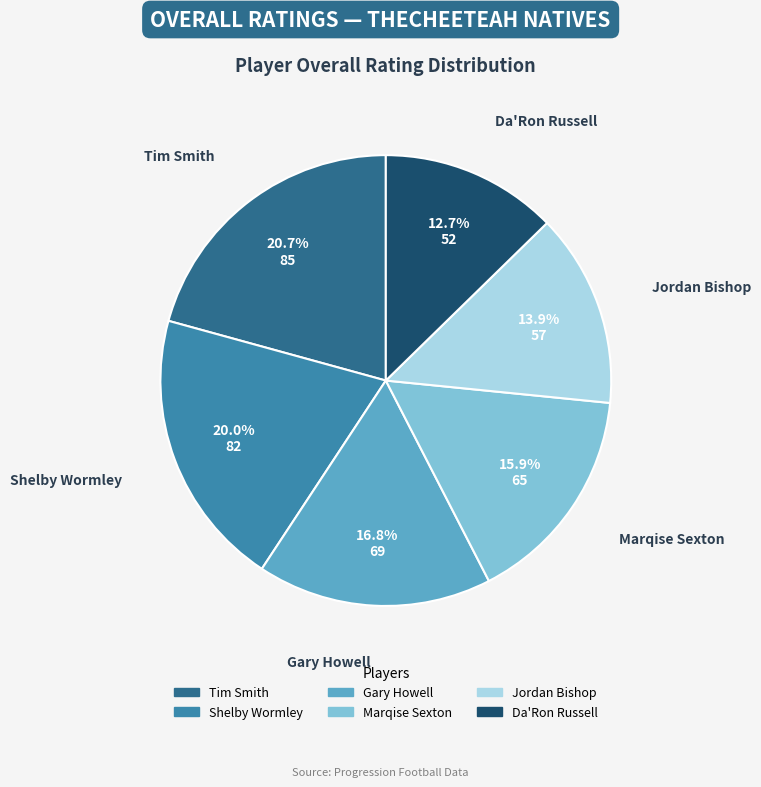

How many segments does this pie chart have?

6